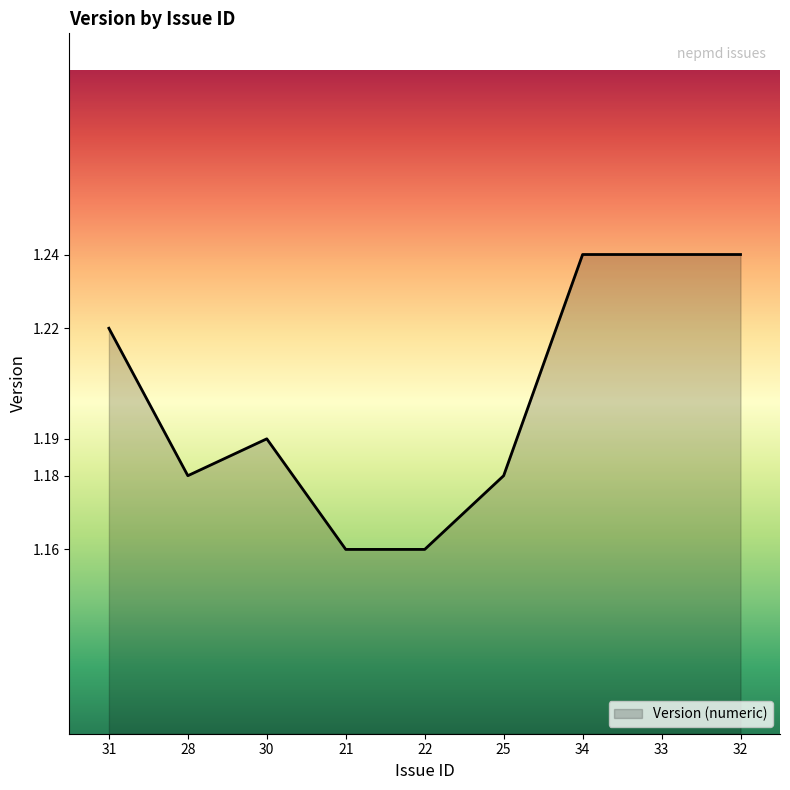

Does the chart have visible grid lines?

No